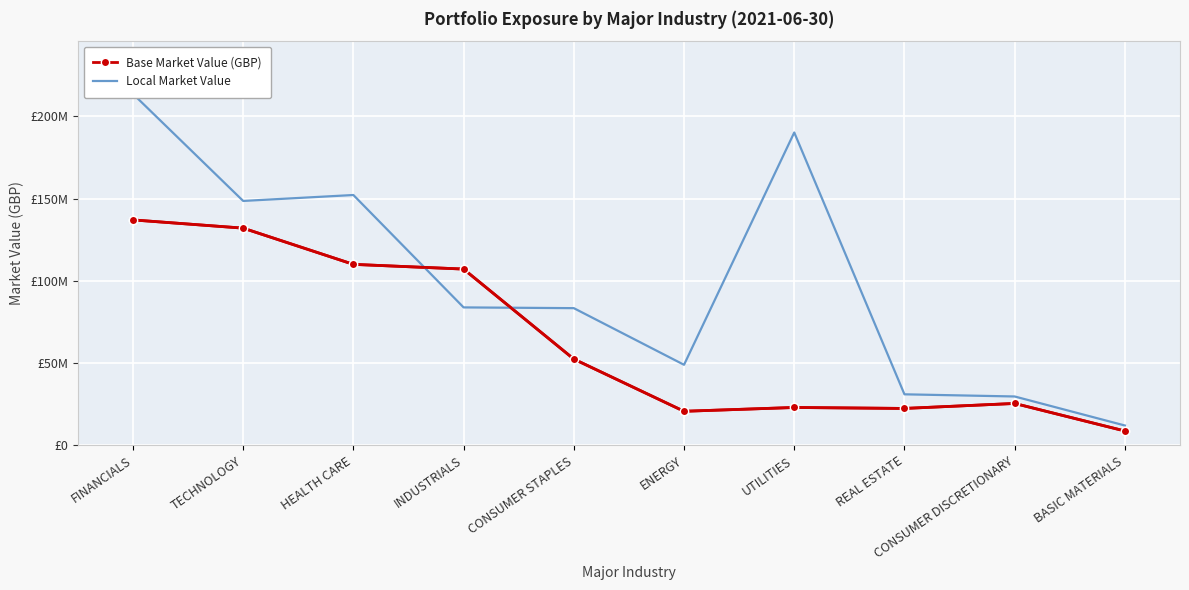

What value does the Local Market Value series have at BASIC MATERIALS?

12030729.9